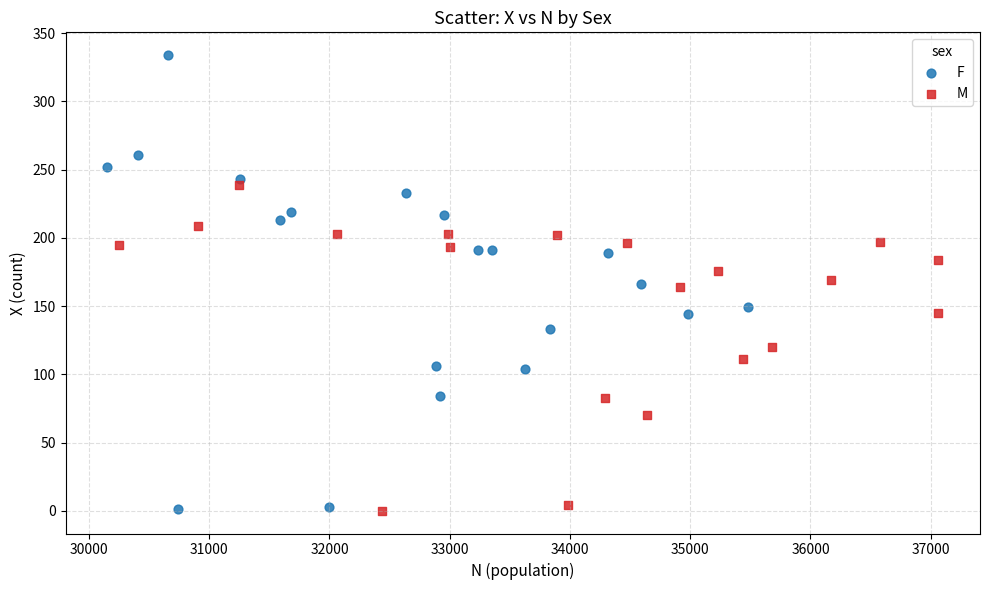

Which series reaches the maximum Y coordinate?

F